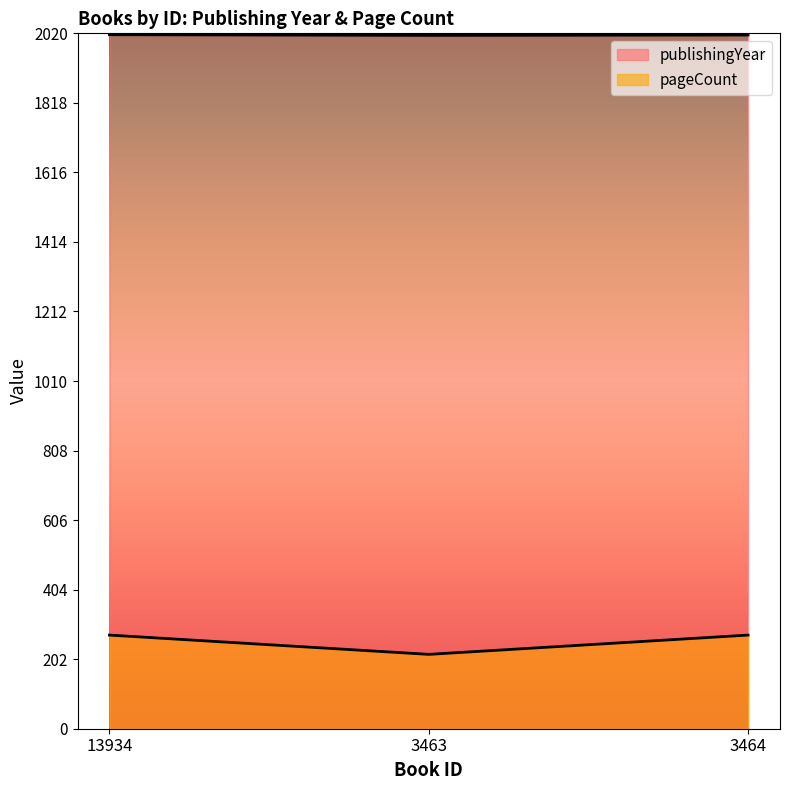

What is the approximate value of pageCount at 3464?

272